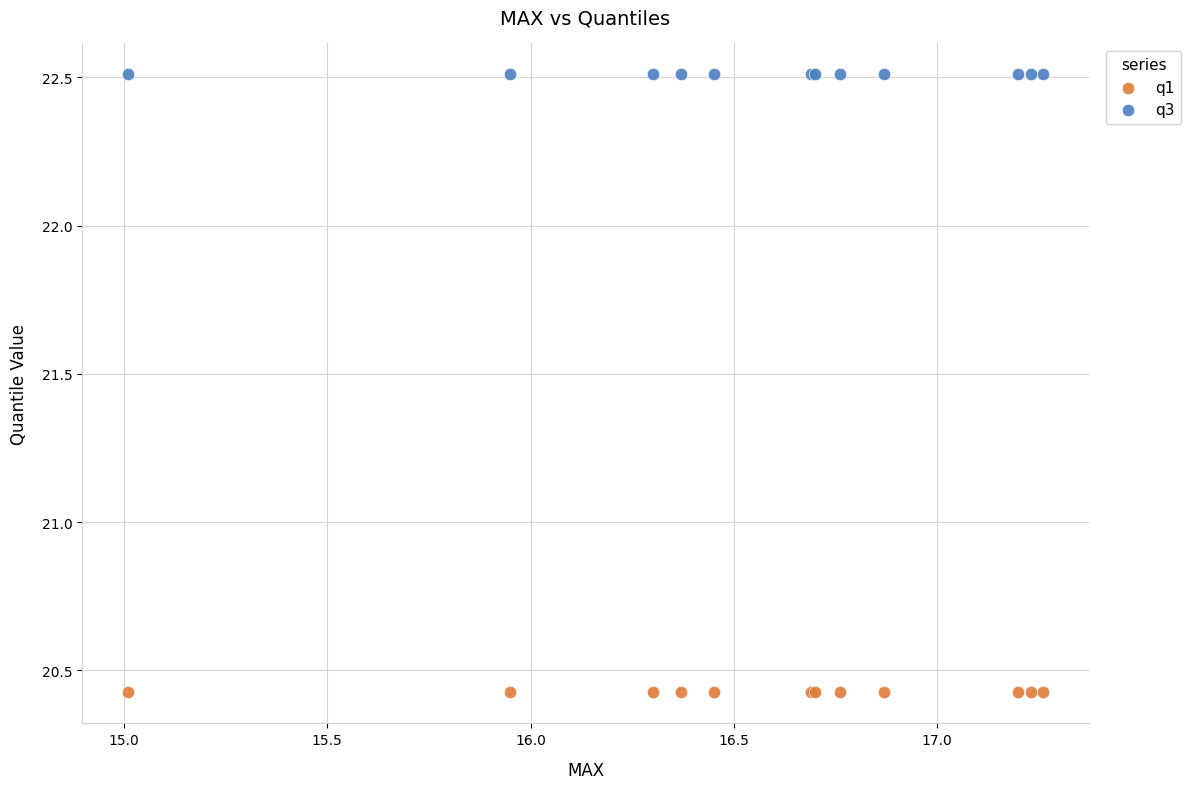

Which series reaches the maximum Y coordinate?

q3